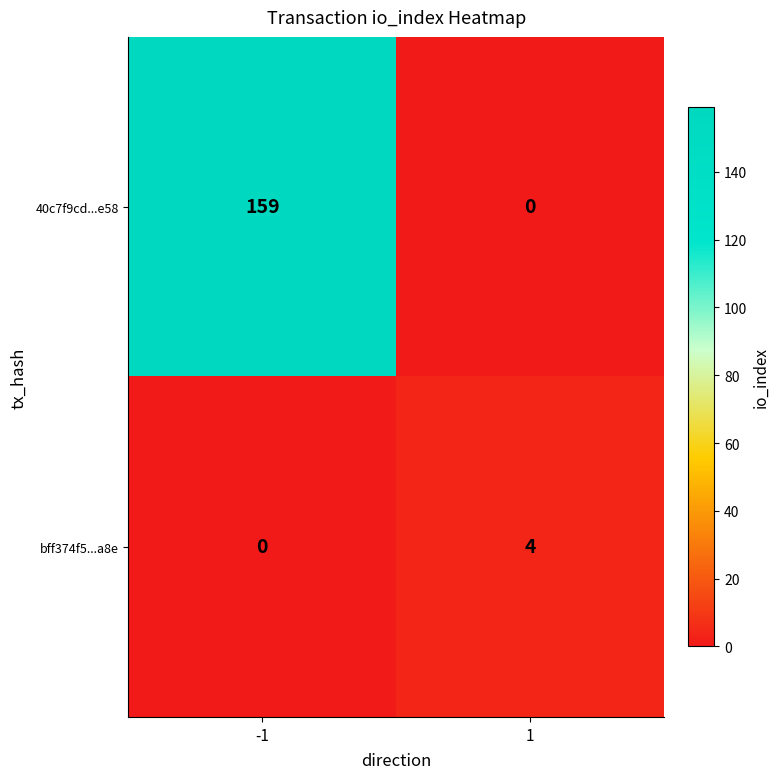

Reading left to right, what are all the values shown in this chart?

40c7f9cd...e58: 159	0
bff374f5...a8e: 0	4